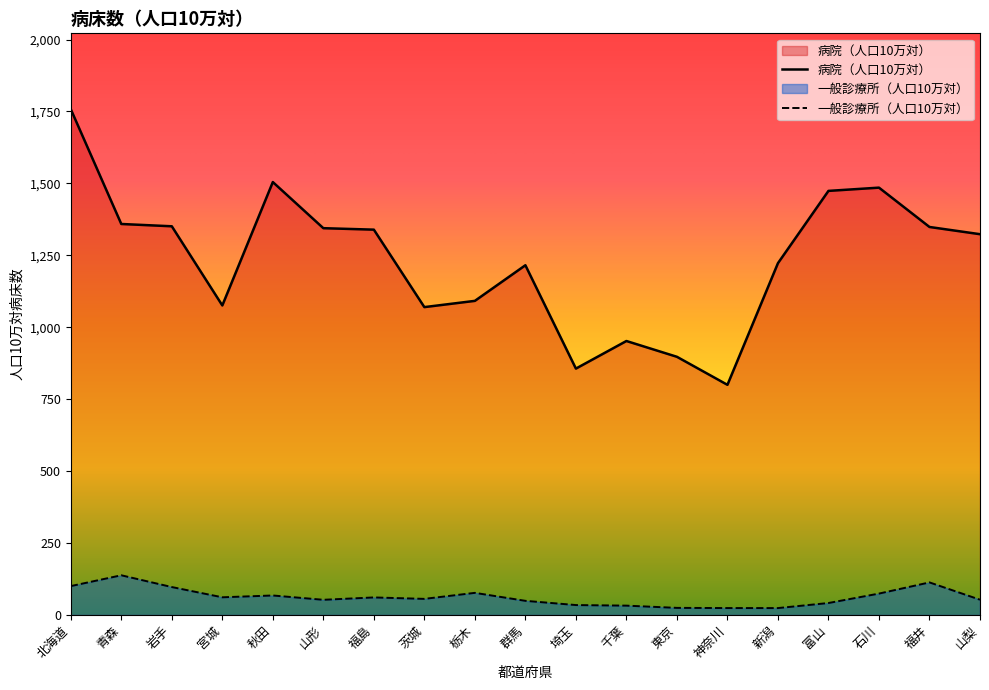

True or false: 一般診療所（人口10万対） has more than 2 interior local peaks.

True